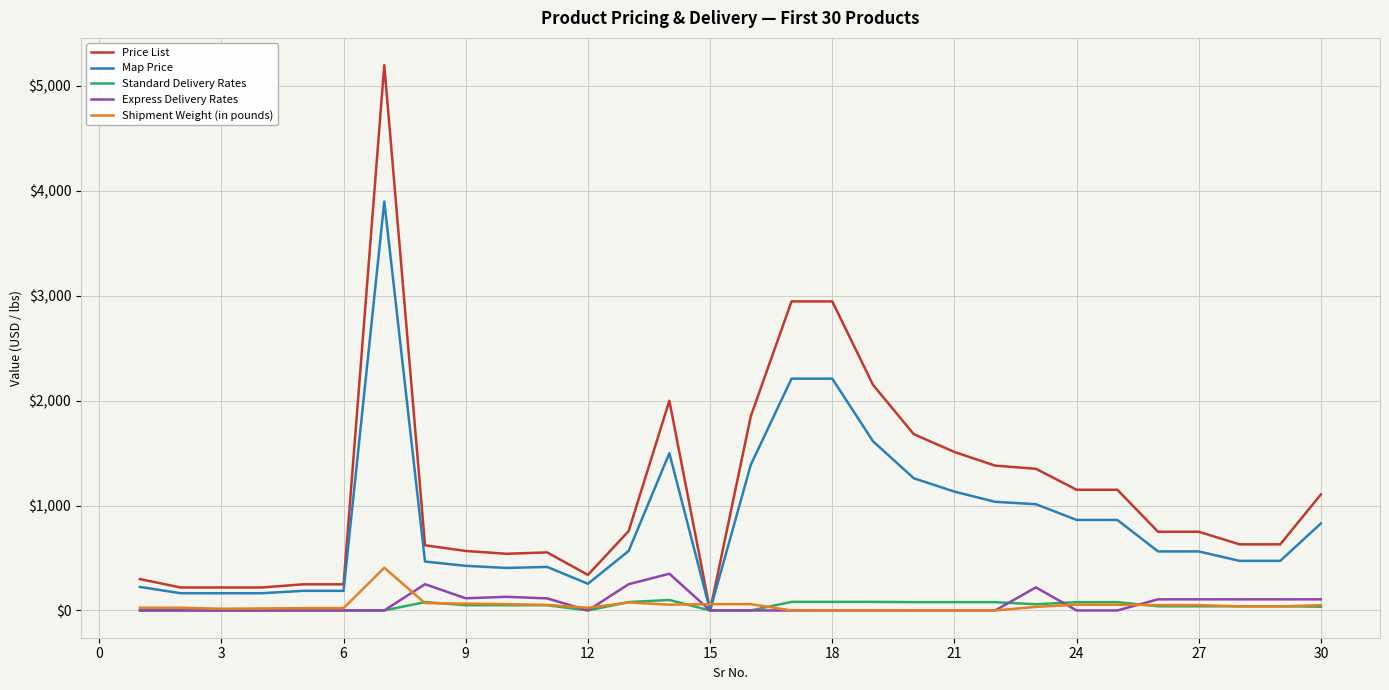

After their last crossing, which series has the higher values: Shipment Weight (in pounds) or Price List?

Price List